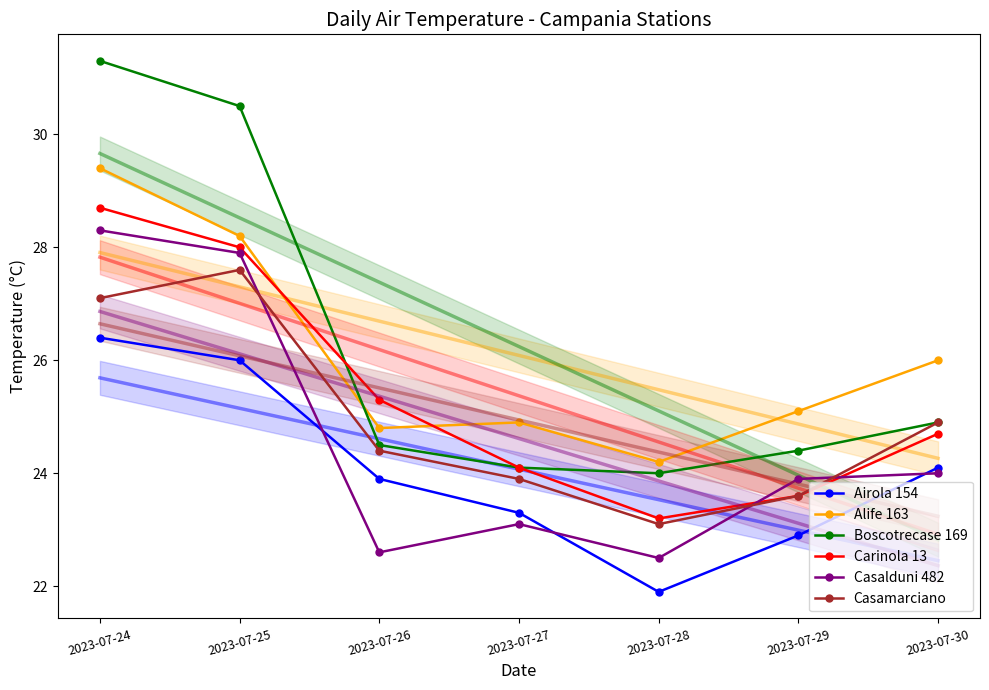

What is the sum of all Airola 154 values?

168.5